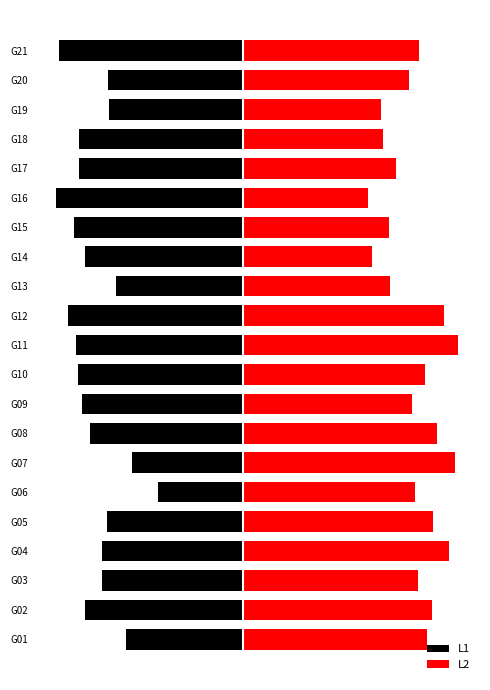

At how many categories does at least one series exceed -154?

21